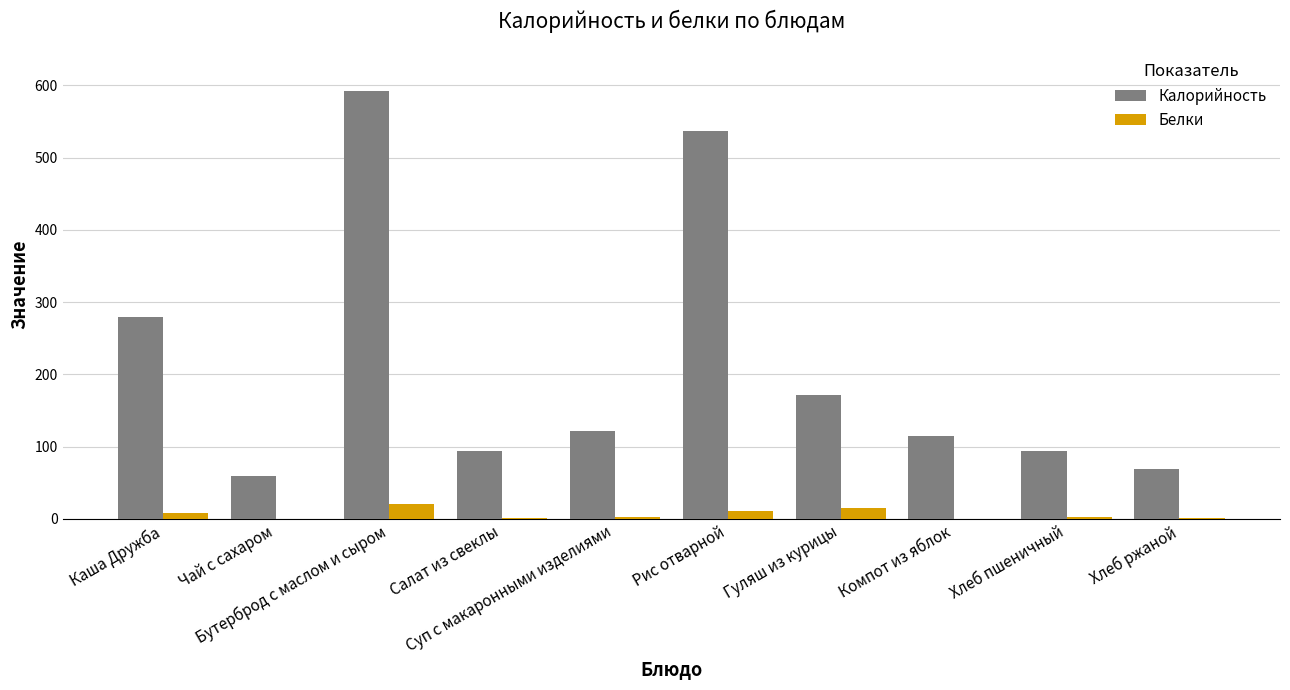

Which series has the largest total across all categories?

Калорийность